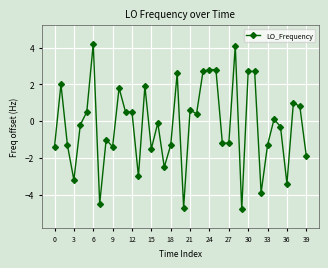

What is the maximum value shown in the chart?

4.2